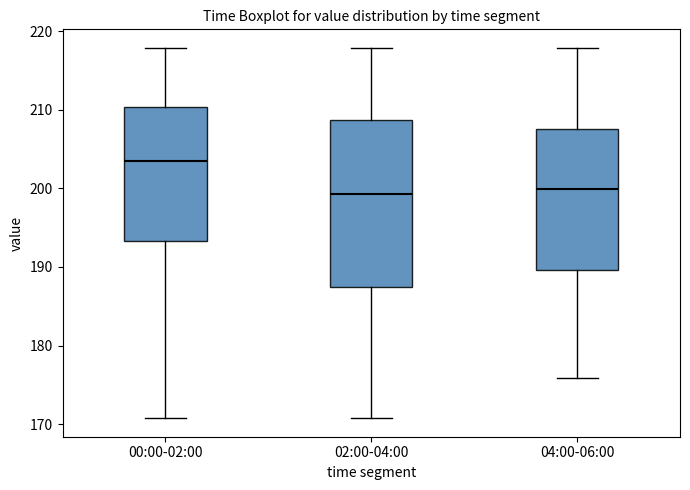

Reading left to right, transcribe this box plot: for each box, give where its median line is, the range the box spans, and where its two whiskers end, as read against the y-axis. The values are not printed on the chart, so give them approximately, as read against the axis.

00:00-02:00: median 203, box 193 to 210, whiskers 171 to 218
02:00-04:00: median 199, box 187 to 209, whiskers 171 to 218
04:00-06:00: median 200, box 190 to 208, whiskers 176 to 218